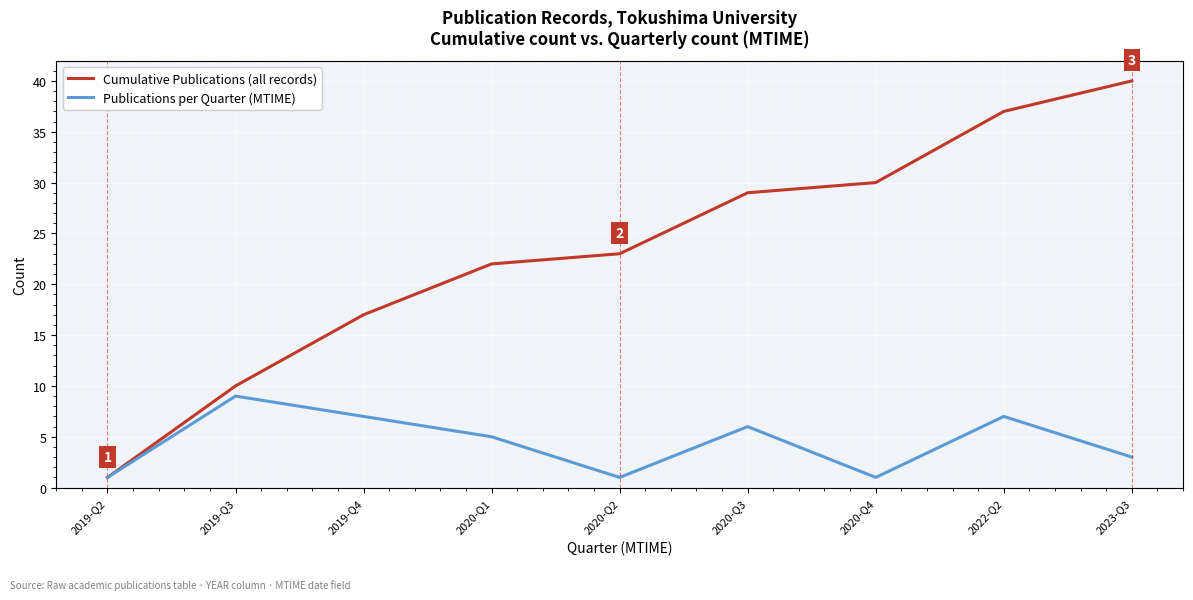

Reading right to left, list all the values displayed in this chart.

Cumulative Publications (all records): 2023-Q3=40	2022-Q2=37	2020-Q4=30	2020-Q3=29	2020-Q2=23	2020-Q1=22	2019-Q4=17	2019-Q3=10	2019-Q2=1
Publications per Quarter (MTIME): 2023-Q3=3	2022-Q2=7	2020-Q4=1	2020-Q3=6	2020-Q2=1	2020-Q1=5	2019-Q4=7	2019-Q3=9	2019-Q2=1